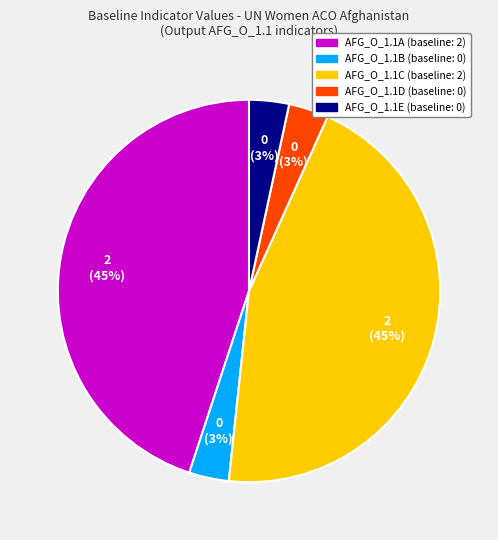

What percentage is the AFG_O_1.1C slice, to the nearest percent?

45%